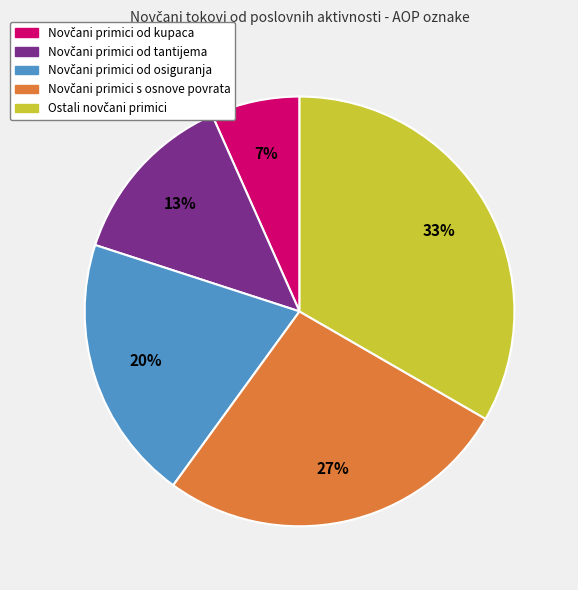

How many segments does this pie chart have?

5